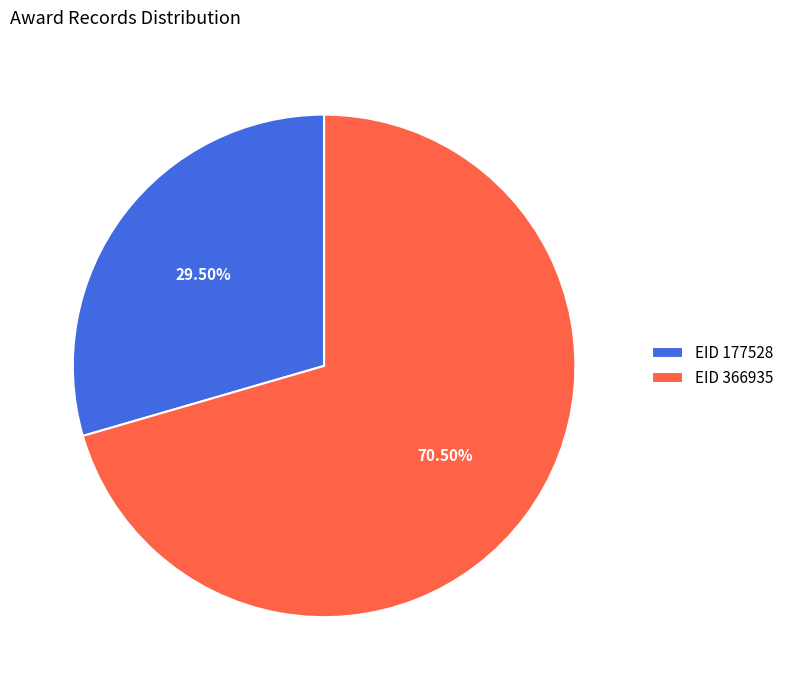

Do EID 177528 and EID 366935 together represent more than half of the pie?

Yes